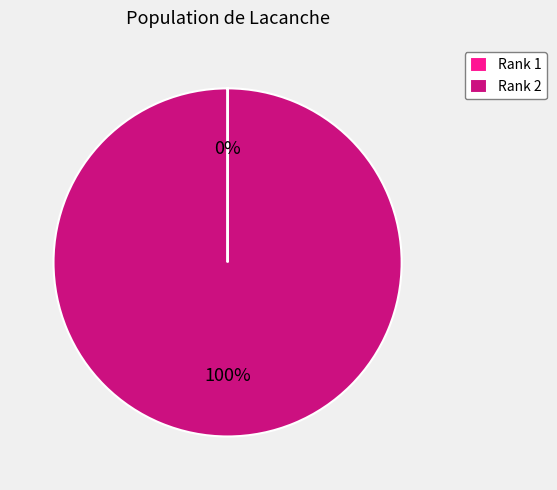

To the nearest percent, what portion does Rank 2 represent?

100%